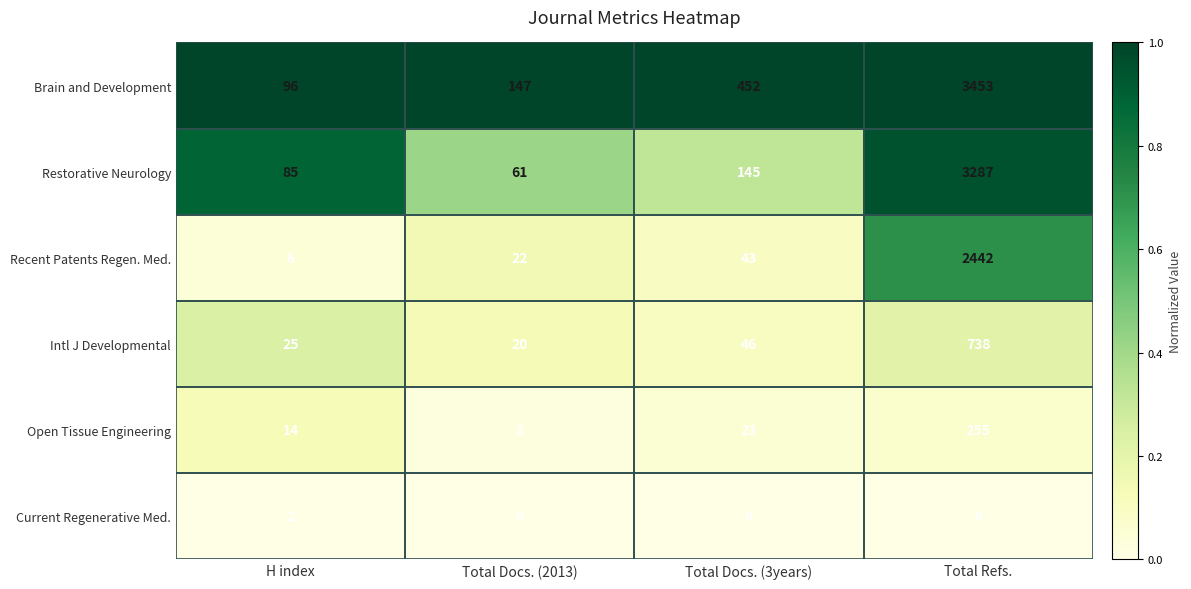

How many data points does each series have?

4